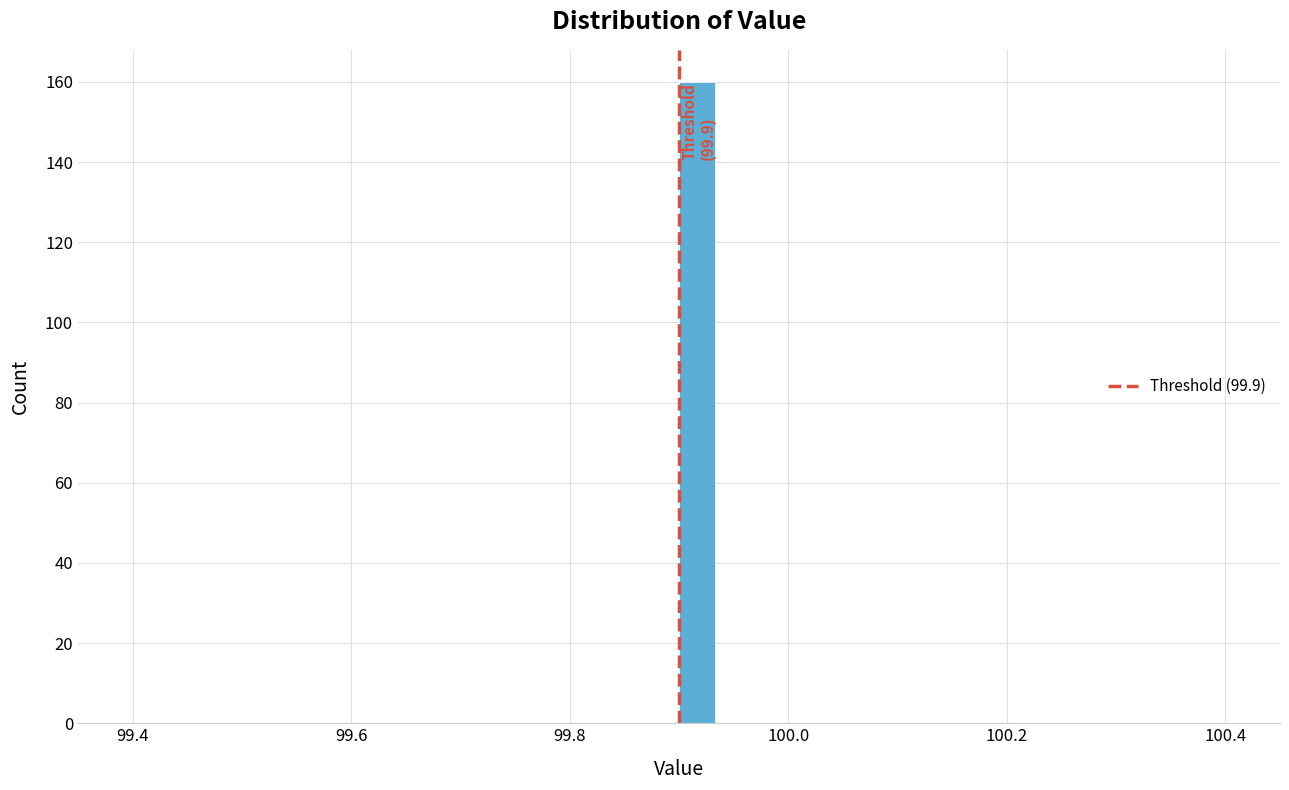

Read against the x-axis, roughly where is the centre of the tallest bar?

99.92